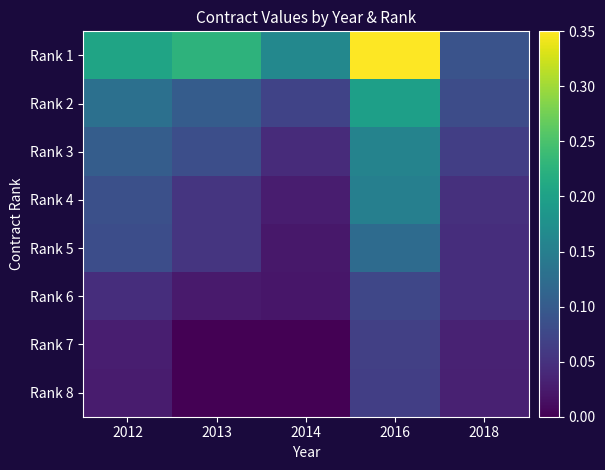

Reading right to left, extract all data points from this chart.

Rank 1: 2018=0.1	2016=0.3	2014=0.2	2013=0.2	2012=0.2
Rank 2: 2018=0.1	2016=0.2	2014=0.1	2013=0.1	2012=0.1
Rank 3: 2018=0.1	2016=0.2	2014=0.0	2013=0.1	2012=0.1
Rank 4: 2018=0.0	2016=0.2	2014=0.0	2013=0.1	2012=0.1
Rank 5: 2018=0.0	2016=0.1	2014=0.0	2013=0.1	2012=0.1
Rank 6: 2018=0.0	2016=0.1	2014=0.0	2013=0.0	2012=0.0
Rank 7: 2018=0.0	2016=0.1	2014=0.0	2013=0.0	2012=0.0
Rank 8: 2018=0.0	2016=0.1	2014=0.0	2013=0.0	2012=0.0